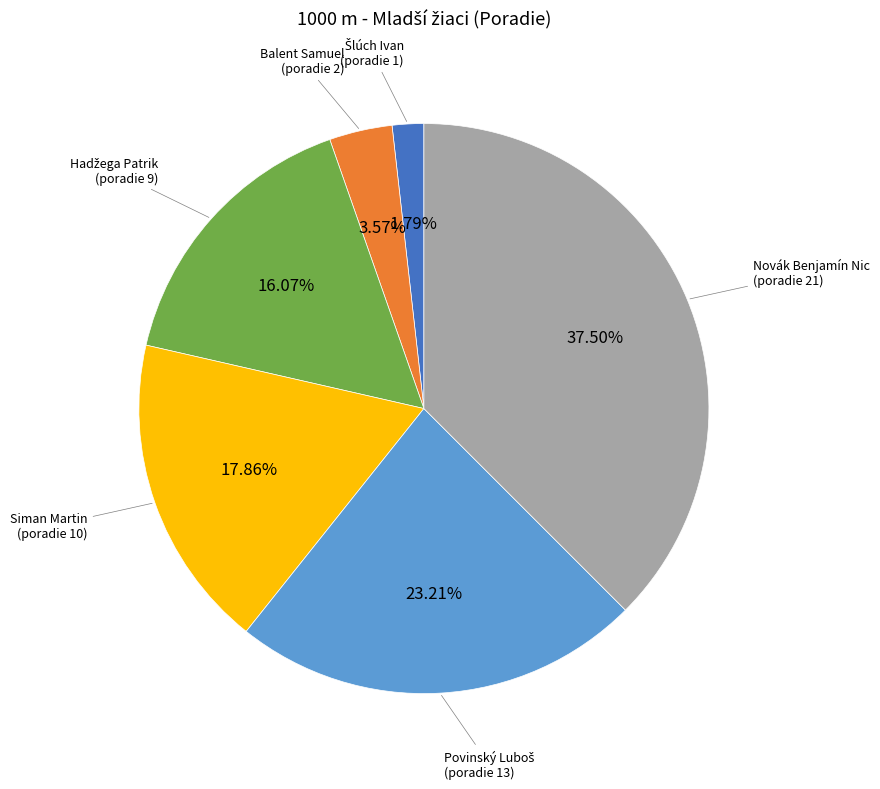

Approximately how many times larger is the value at Siman Martin (poradie 10) compared to Novák Benjamín Nic (poradie 21)?

0.5